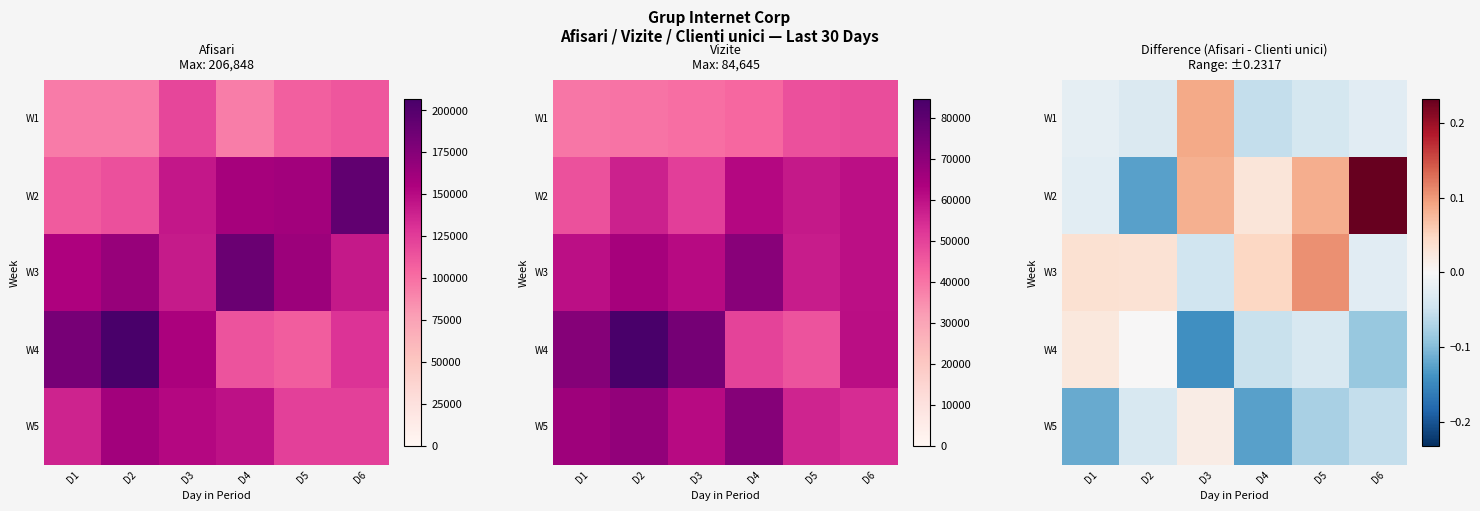

Is it true that W5 equals -0.1 at D2?

False